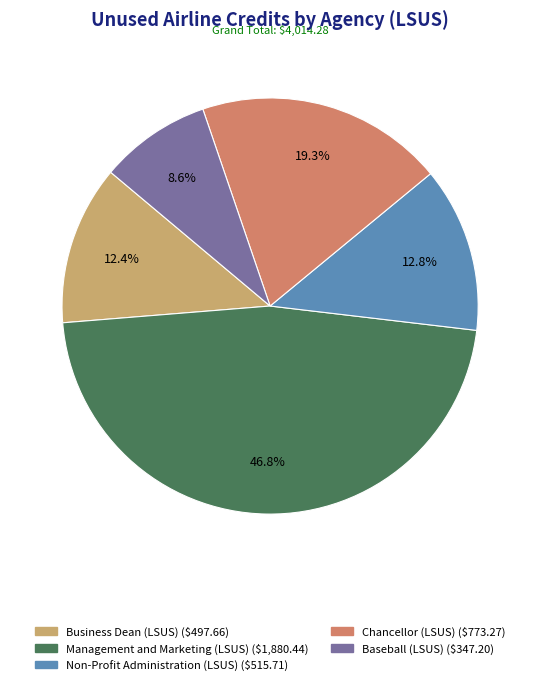

Count the number of slices in the pie.

5